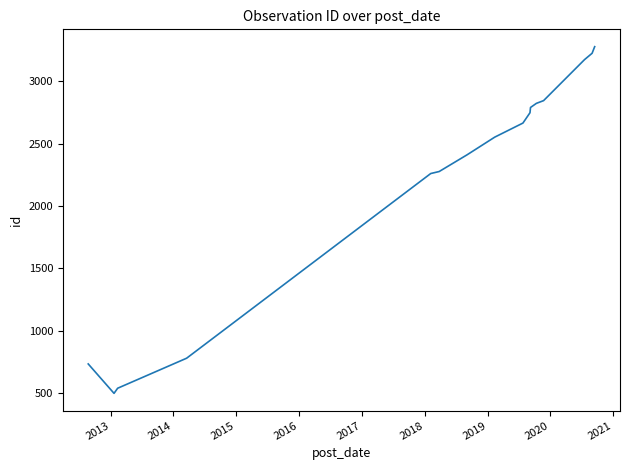

What is the greatest value displayed?

3279